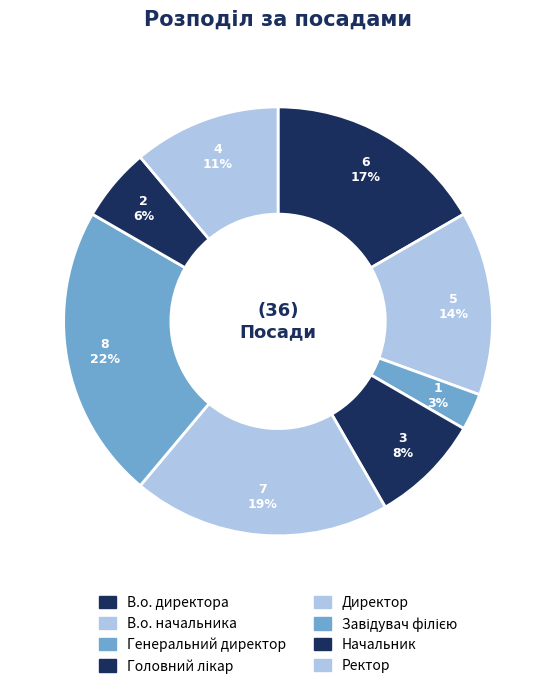

How many segments does this pie chart have?

8